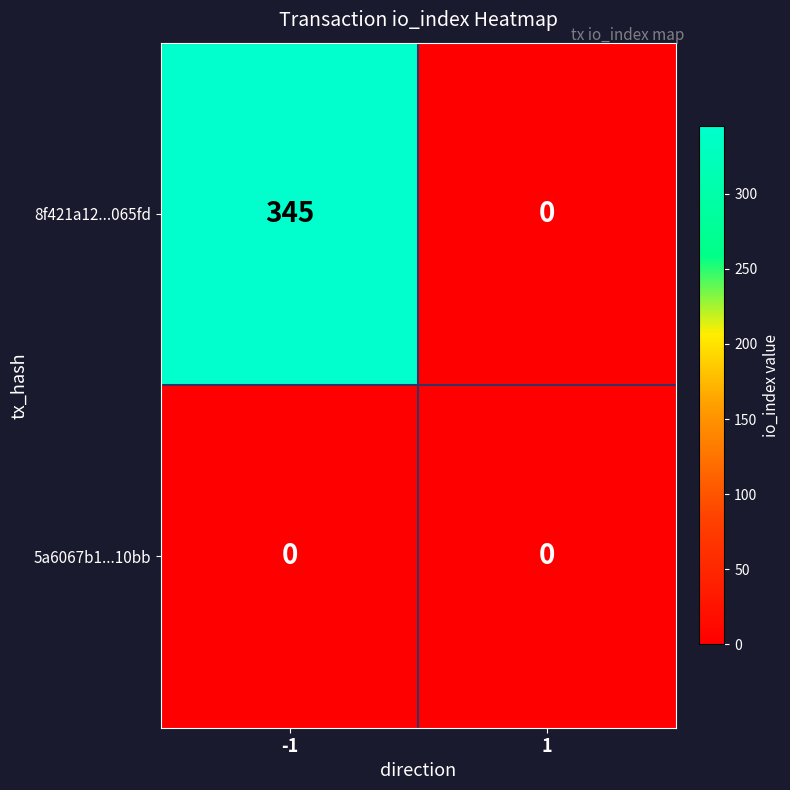

List the series in order of their peak value, lowest first.

5a6067b1...10bb, 8f421a12...065fd